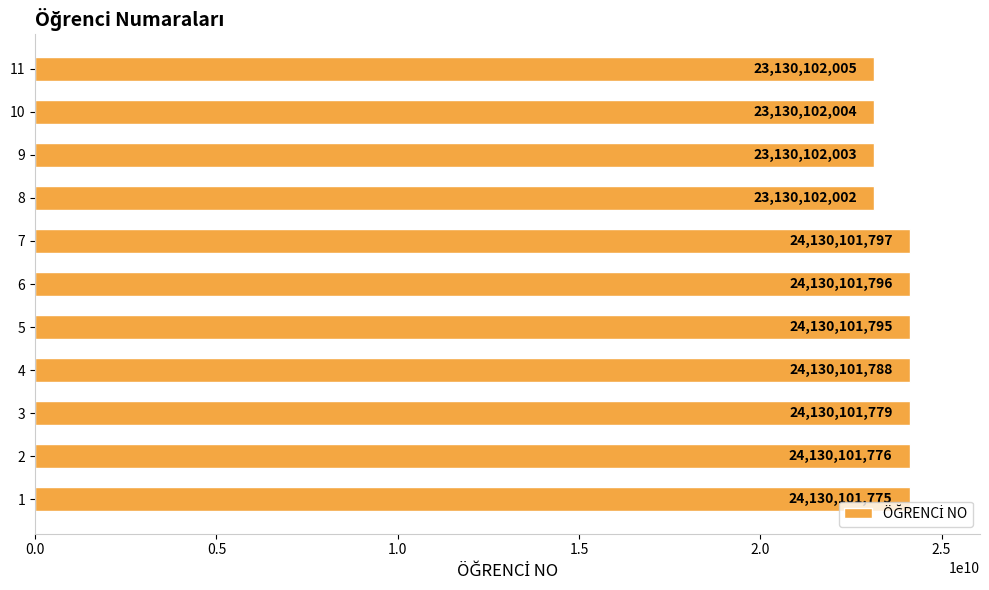

What is the change in value from 5 to 7?

+2